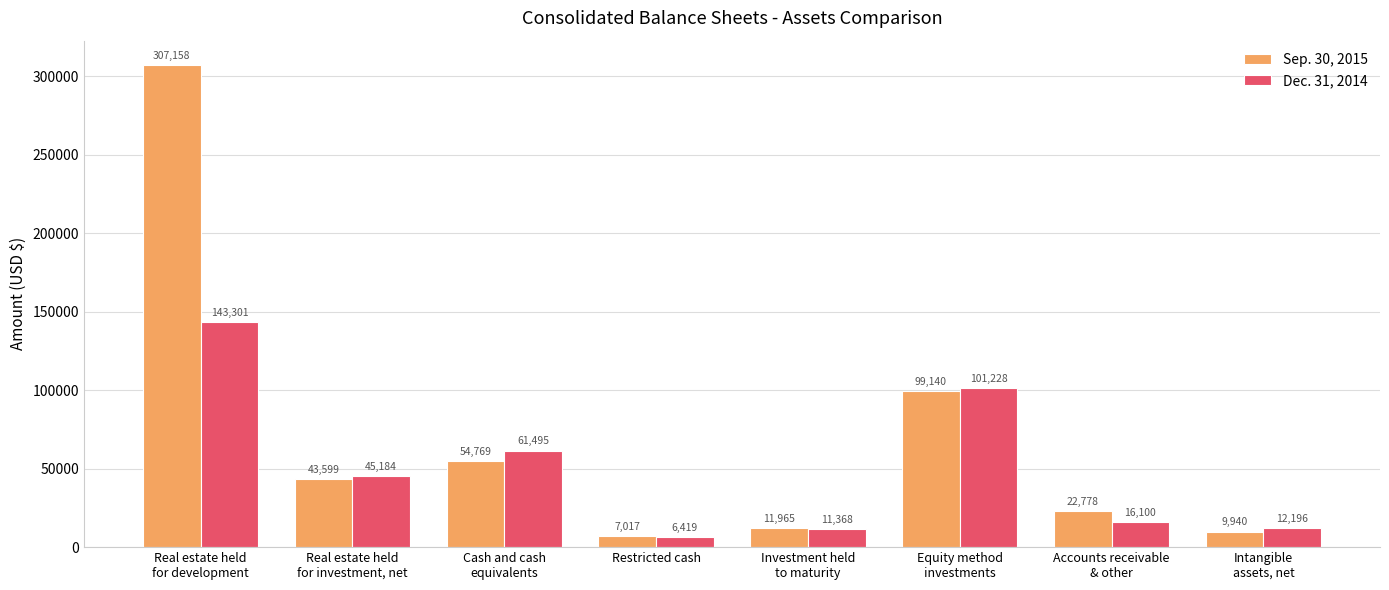

Which series has the largest total across all categories?

Sep. 30, 2015